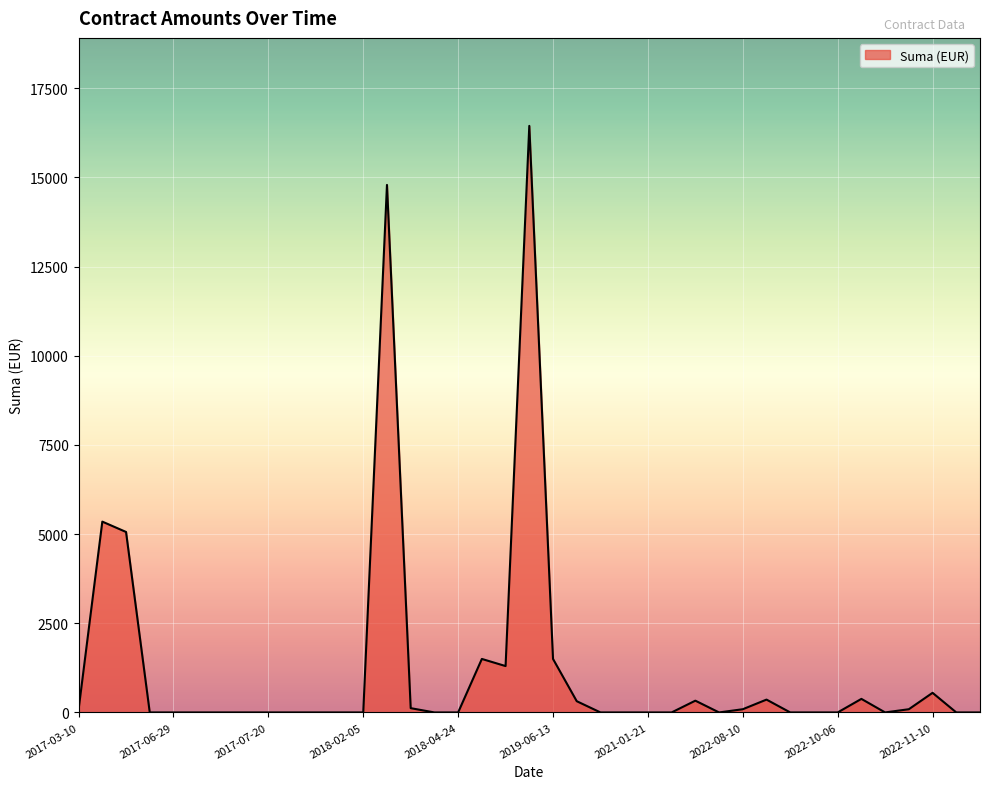

What is the difference between the maximum and minimum values?

16445.4